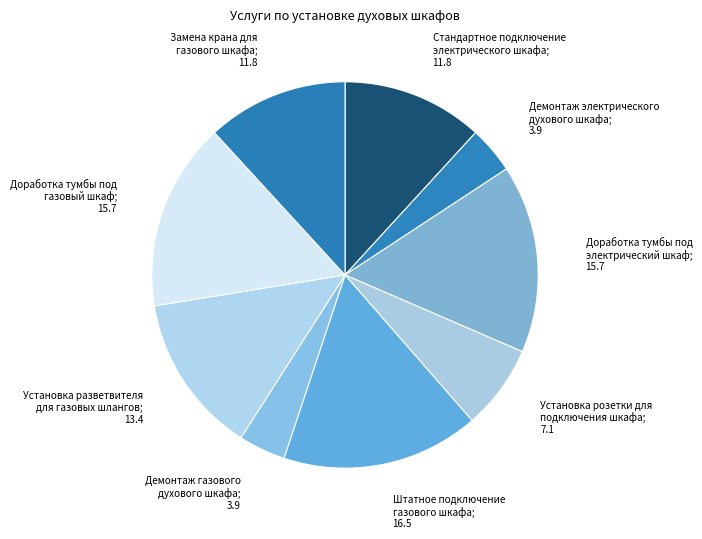

Count the number of slices in the pie.

9